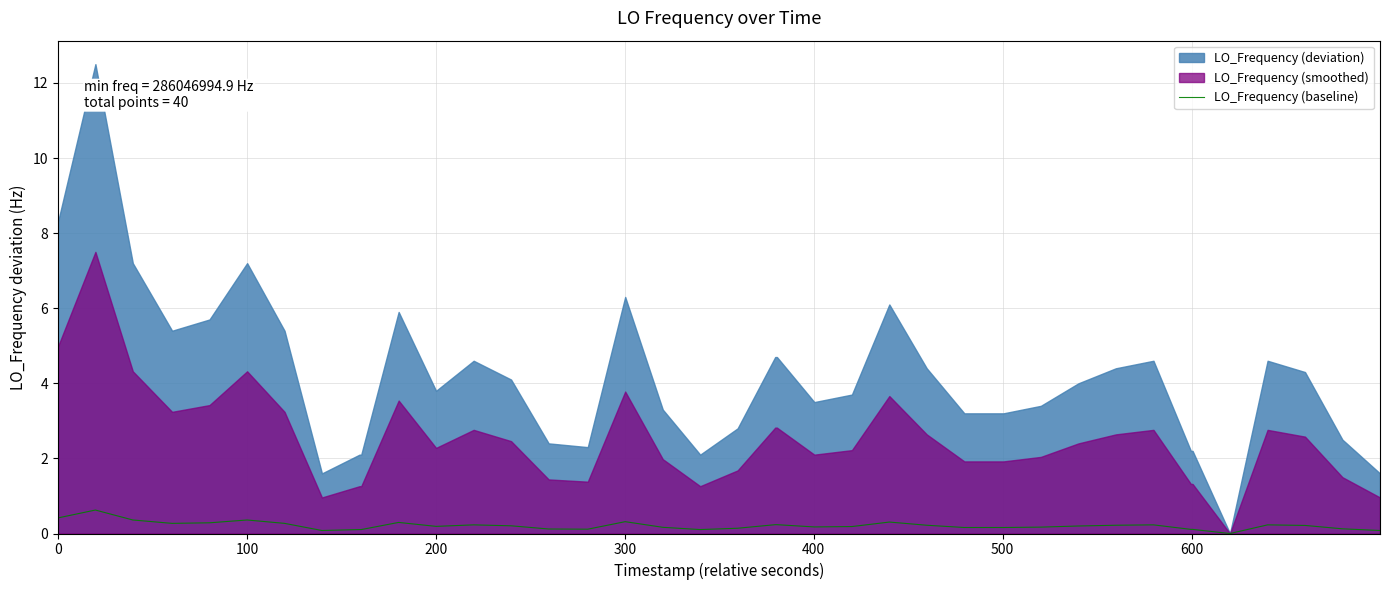

What is the maximum value for LO_Frequency (baseline)?

0.6